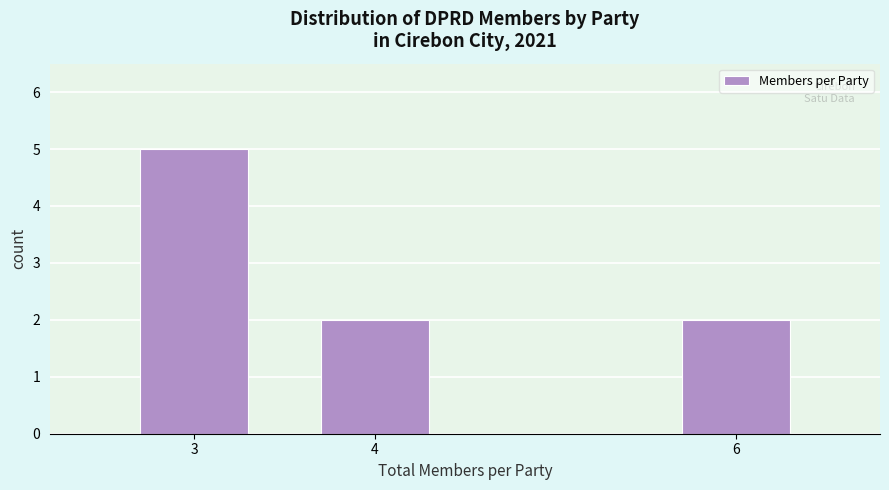

Reading right to left, extract all data points from this chart.

6=2	4=2	3=5